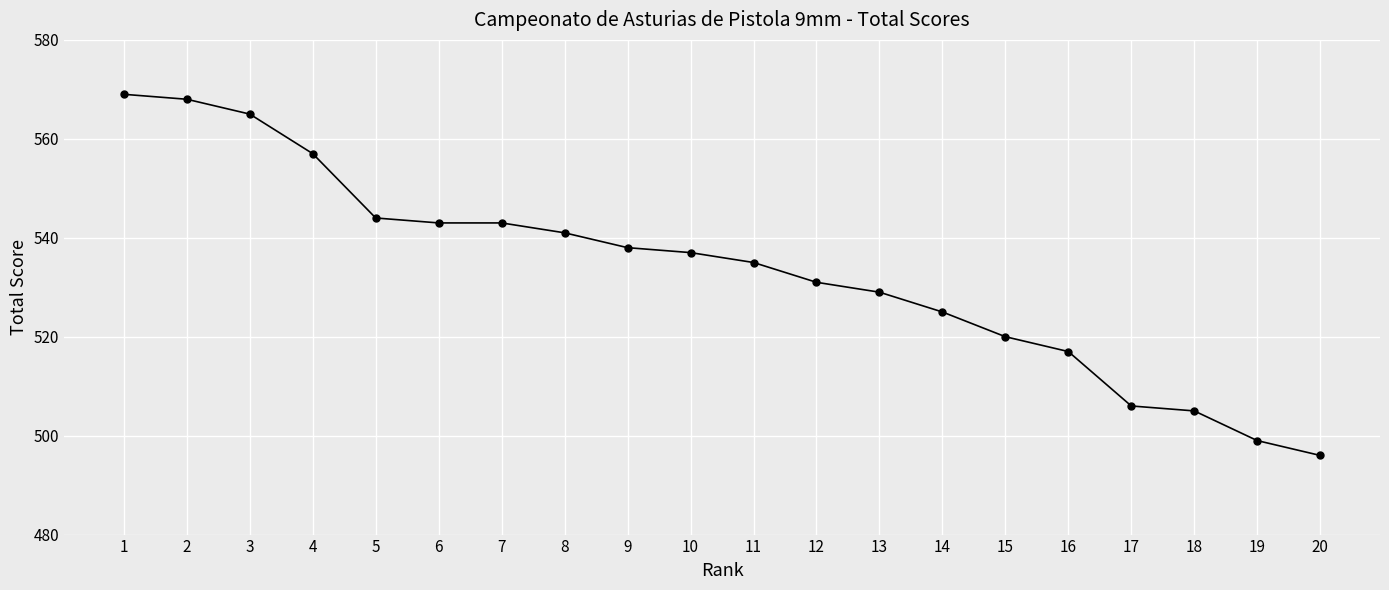

Read the value at 1.

569